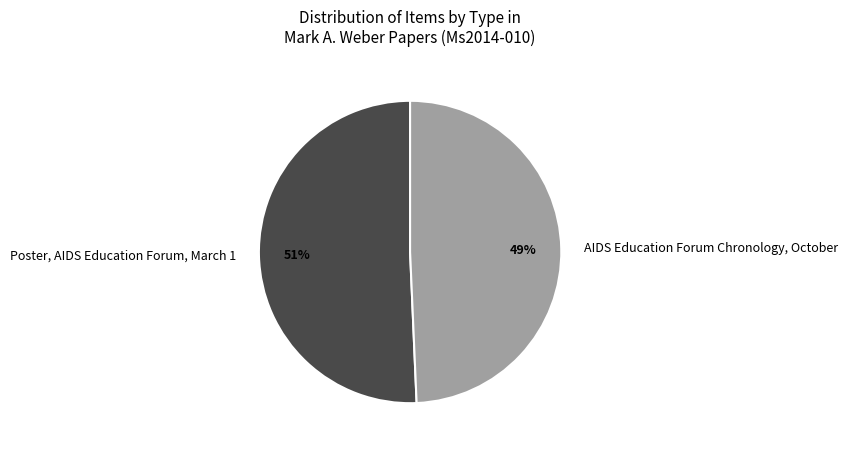

Approximately how many times larger is the value at AIDS Education Forum Chronology, October compared to Poster, AIDS Education Forum, March 1?

1.0